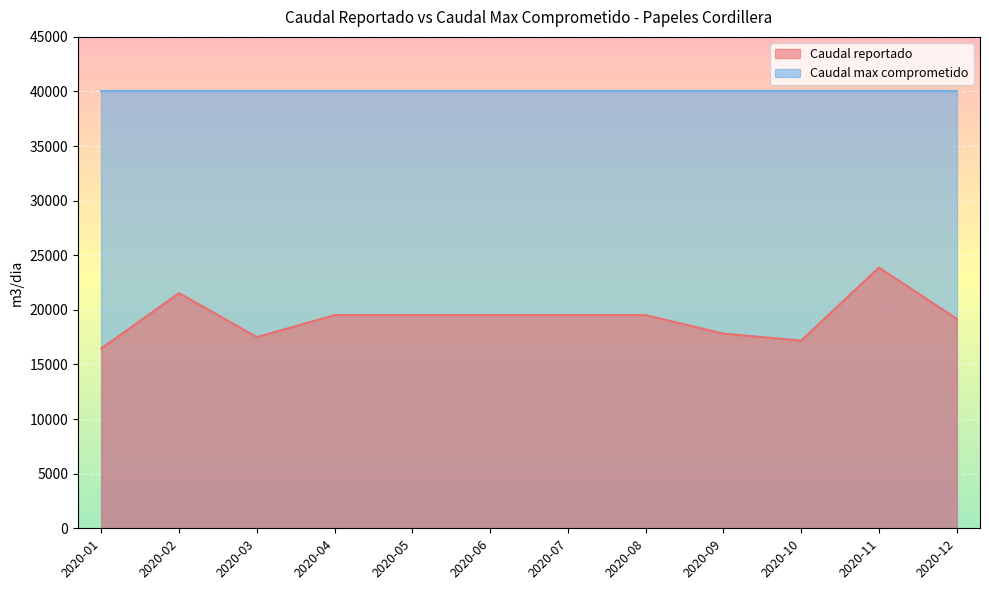

Reading right to left, what are all the values shown in this chart?

19195	23873	17187	17829	19525	19525	19525	19525	19525	17508	21534	16477